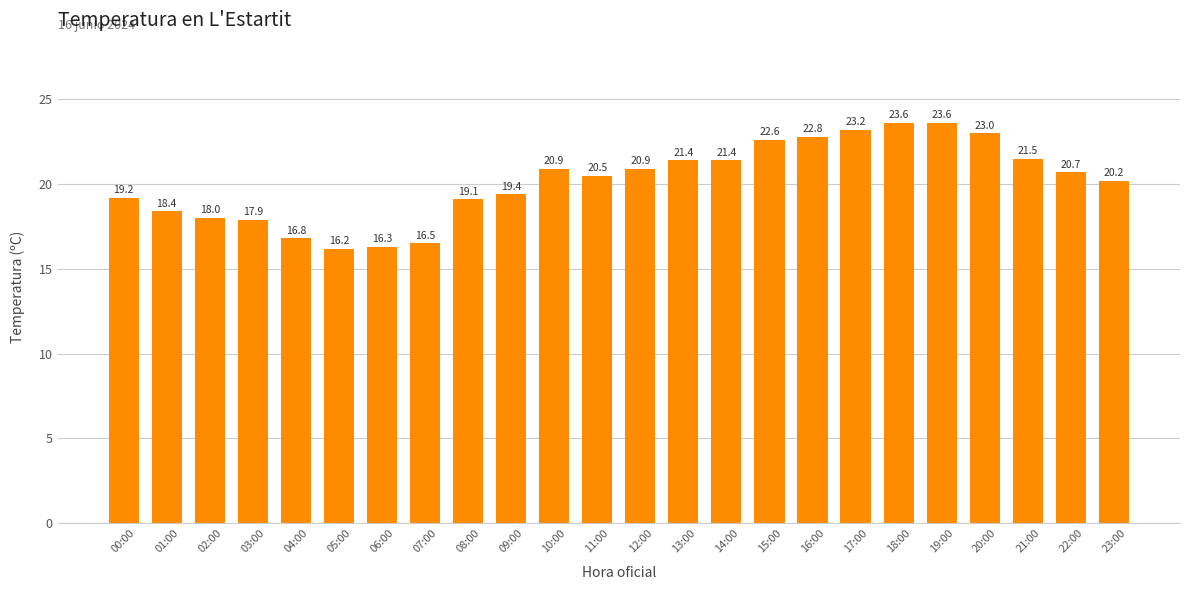

What is the minimum value shown in the chart?

16.2